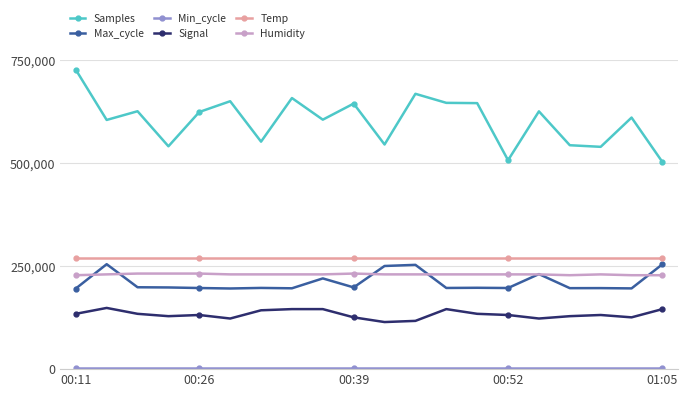

What is the minimum value for Humidity?

228000.0